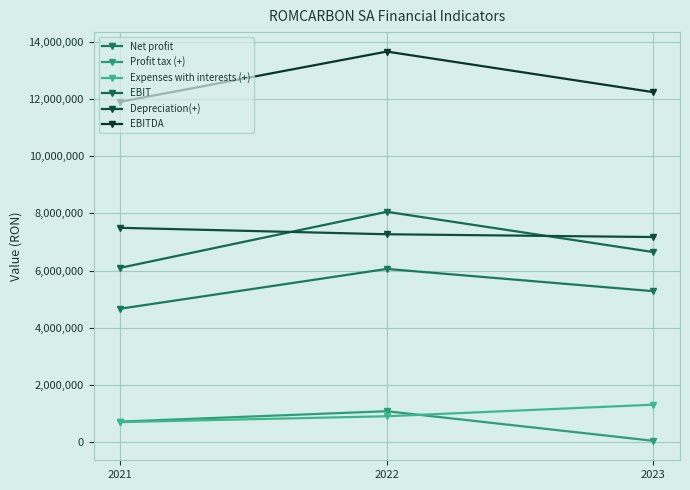

Rank the series at 2022 from lowest to highest value.

Expenses with interests (+), Profit tax (+), Net profit, Depreciation(+), EBIT, EBITDA